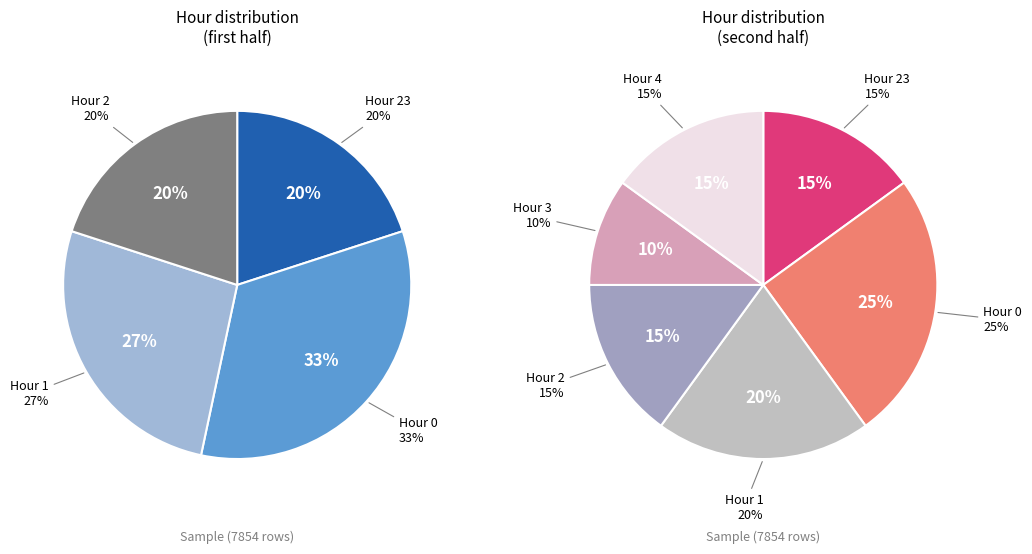

How many segments does this pie chart have?

6